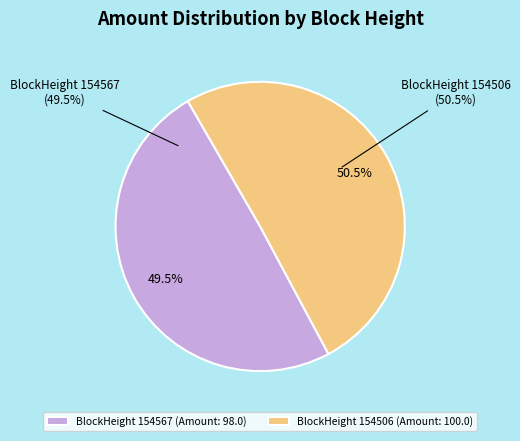

Is it true that 154567 is 1% of the pie?

False